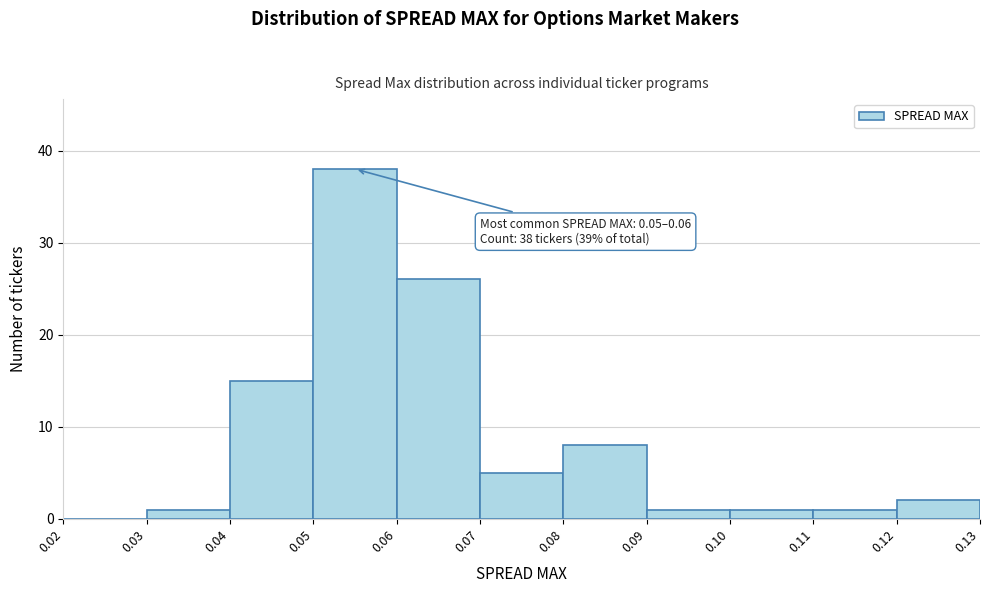

Over which range of the x-axis is the bar tallest?

0.05 to 0.06